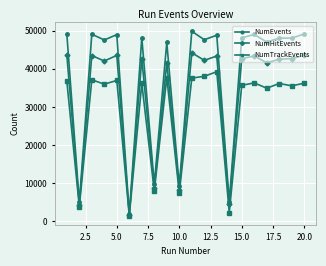

Which series has the widest spread of values?

NumEvents